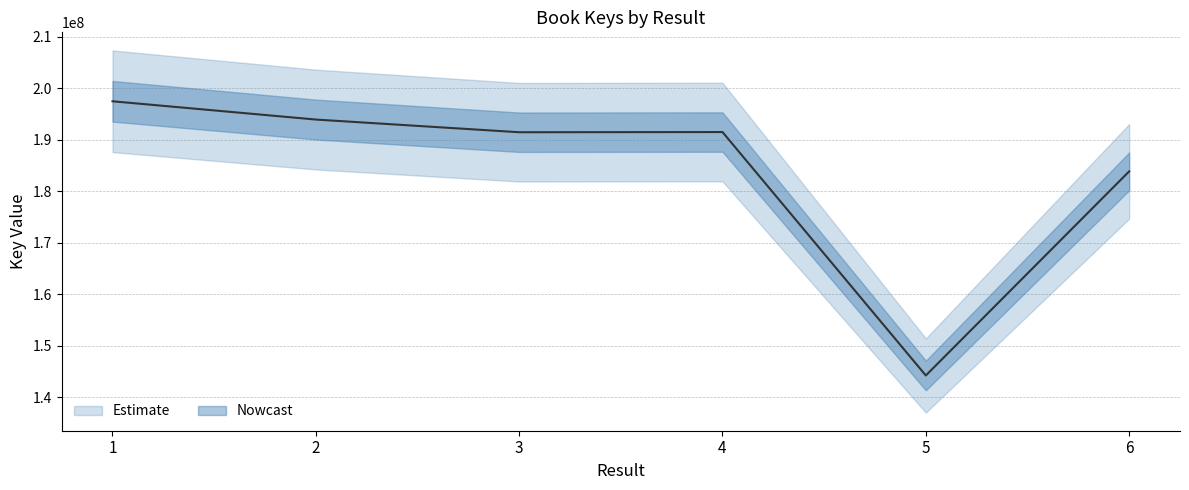

Rank the categories by value from highest to lowest.

1, 2, 4, 3, 6, 5